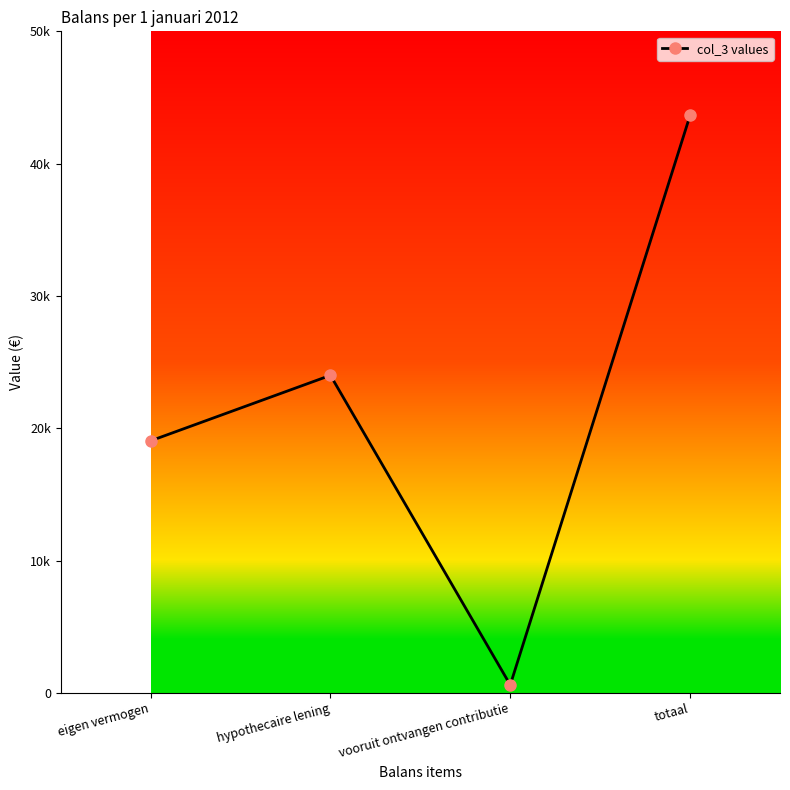

What is the change in value from eigen vermogen to hypothecaire lening?

+4950